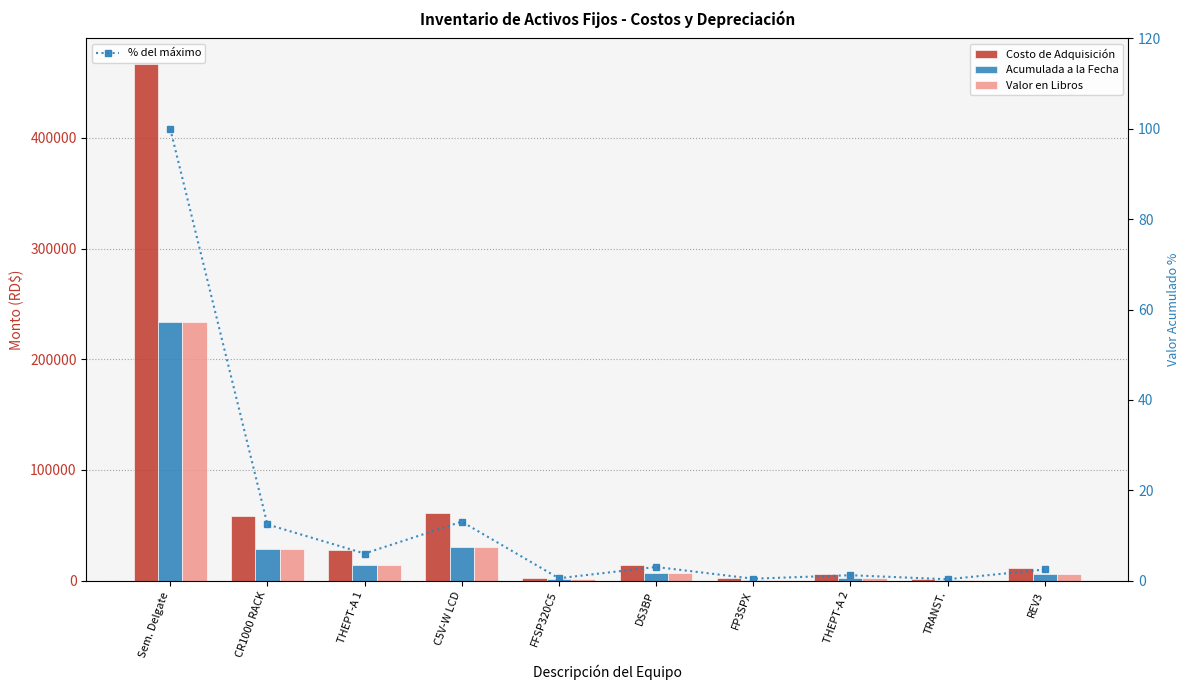

What is the value of the Costo de Adquisición bar at the 4th from the left?

60955.6